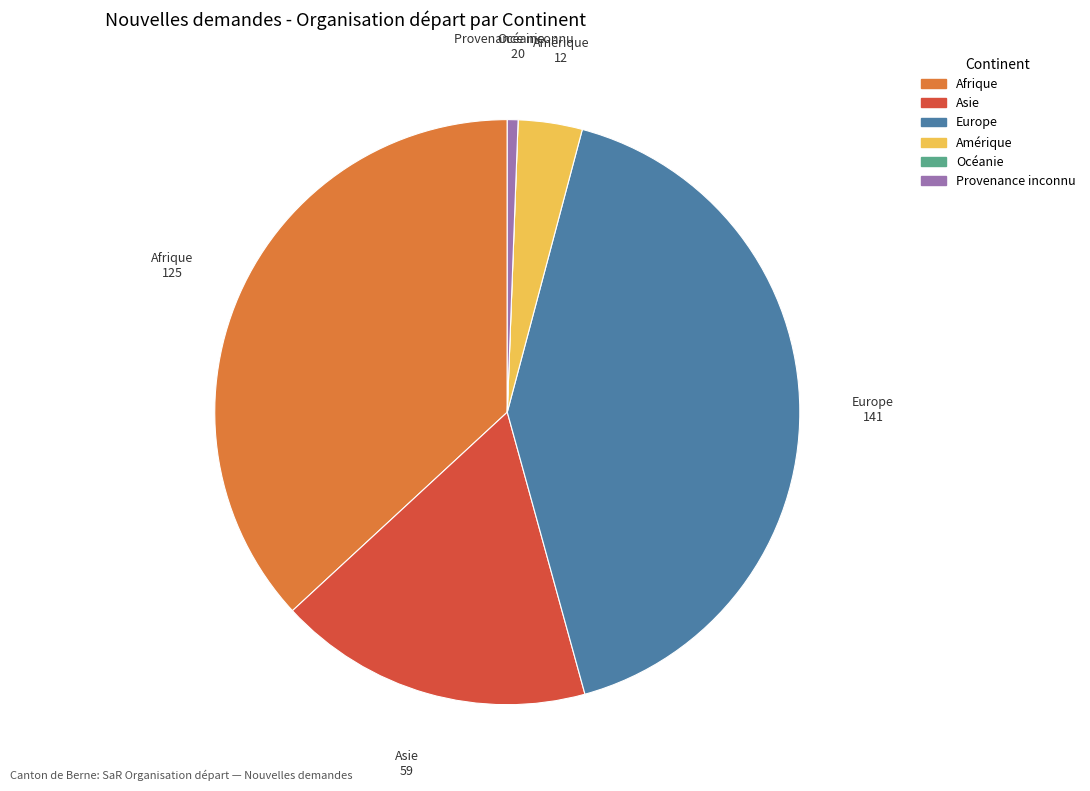

Which has a higher value, Asie or Provenance inconnu?

Asie